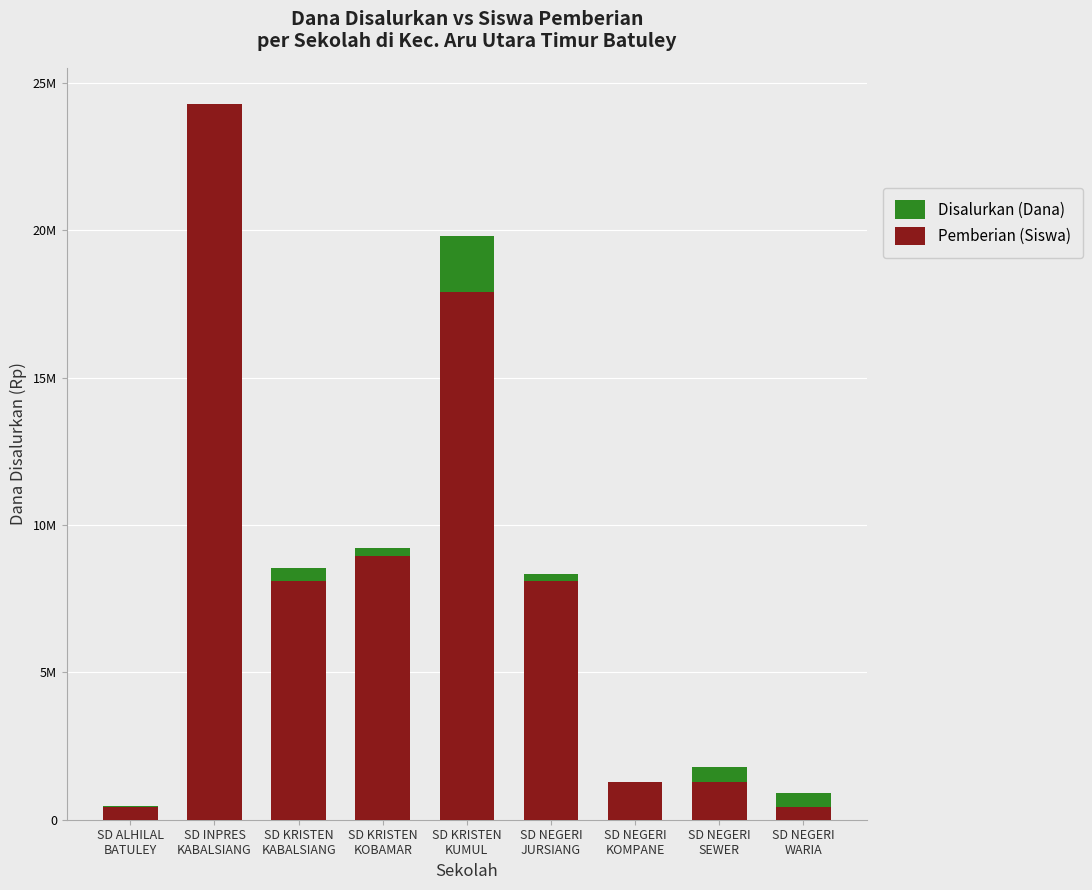

What is the difference between the maximum and second lowest values in the Pemberian (Siswa) series?

23873684.2